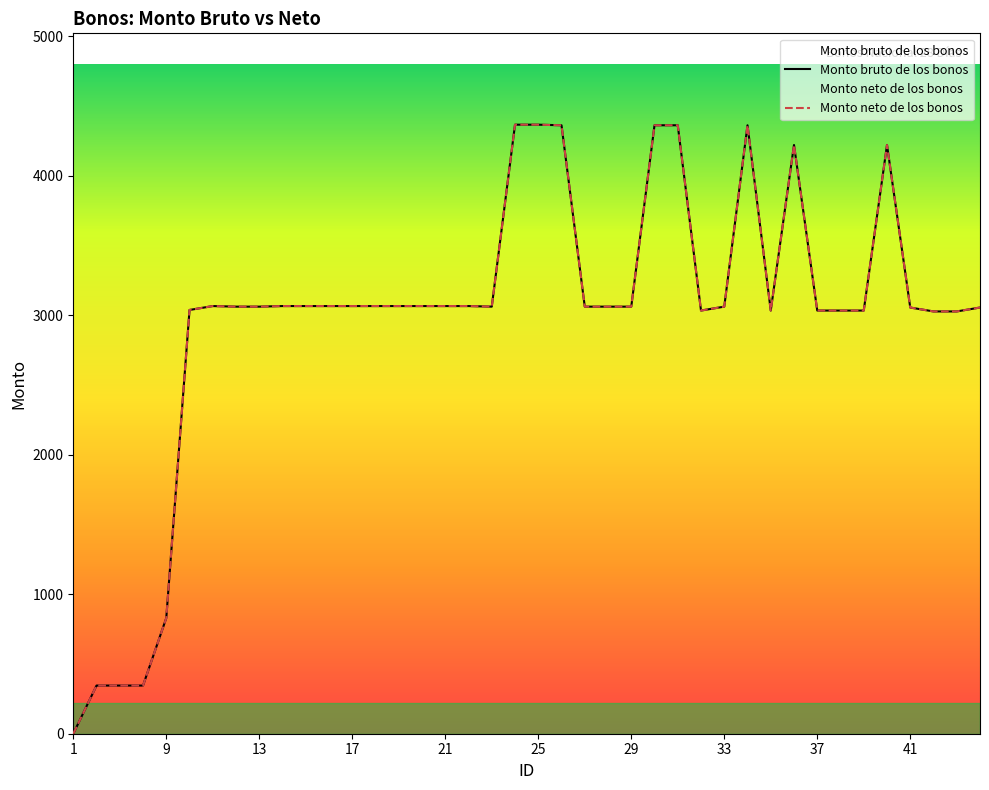

Reading left to right, extract all data points from this chart.

Monto bruto de los bonos: 0.0	345.3	345.3	345.3	829.5	3038.1	3066.1	3061.9	3061.9	3066.1	3066.1	3066.1	3066.1	3066.1	3066.1	3066.1	3066.1	3066.1	3061.9	4366.5	4366.5	4362.3	3061.9	3061.9	3061.9	4362.3	4362.3	3033.9	3061.9	4362.3	3033.9	4220.8	3033.9	3033.9	3033.9	4220.8	3055.6	3027.6	3027.6	3055.6
Monto neto de los bonos: 0.0	345.3	345.3	345.3	829.5	3038.1	3066.1	3061.9	3061.9	3066.1	3066.1	3066.1	3066.1	3066.1	3066.1	3066.1	3066.1	3066.1	3061.9	4366.5	4366.5	4362.3	3061.9	3061.9	3061.9	4362.3	4362.3	3033.9	3061.9	4362.3	3033.9	4220.8	3033.9	3033.9	3033.9	4220.8	3055.6	3027.6	3027.6	3055.6